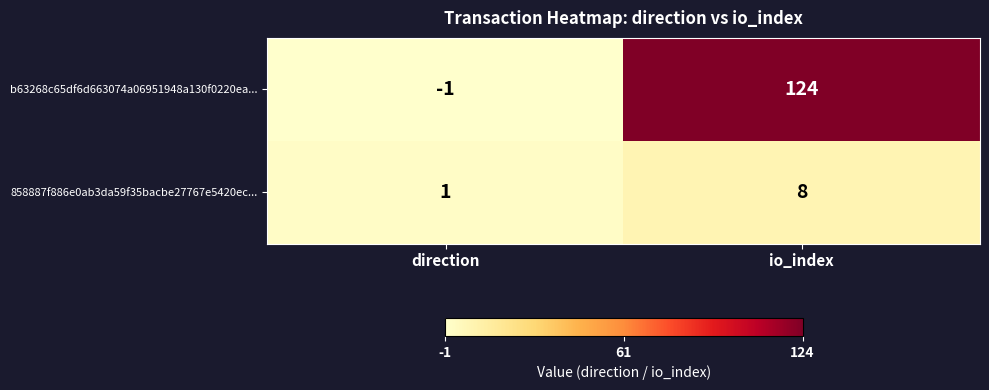

Is it true that 858887f886e0ab3da59f35bacbe27767e5420ec... equals 0 at direction?

False